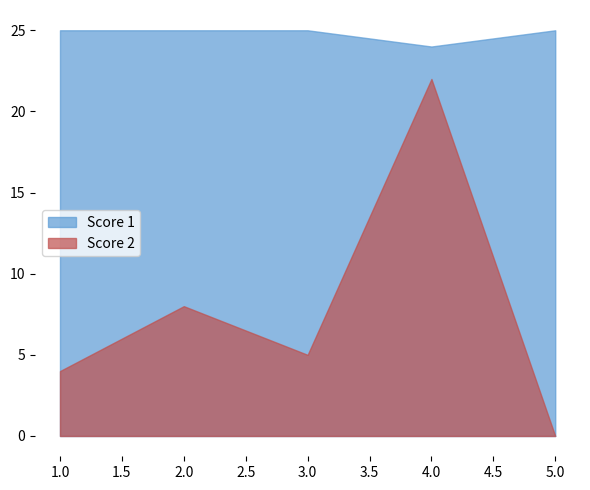

Reading right to left, what are all the values shown in this chart?

Score 1: 25	24	25	25	25
Score 2: 0	22	5	8	4